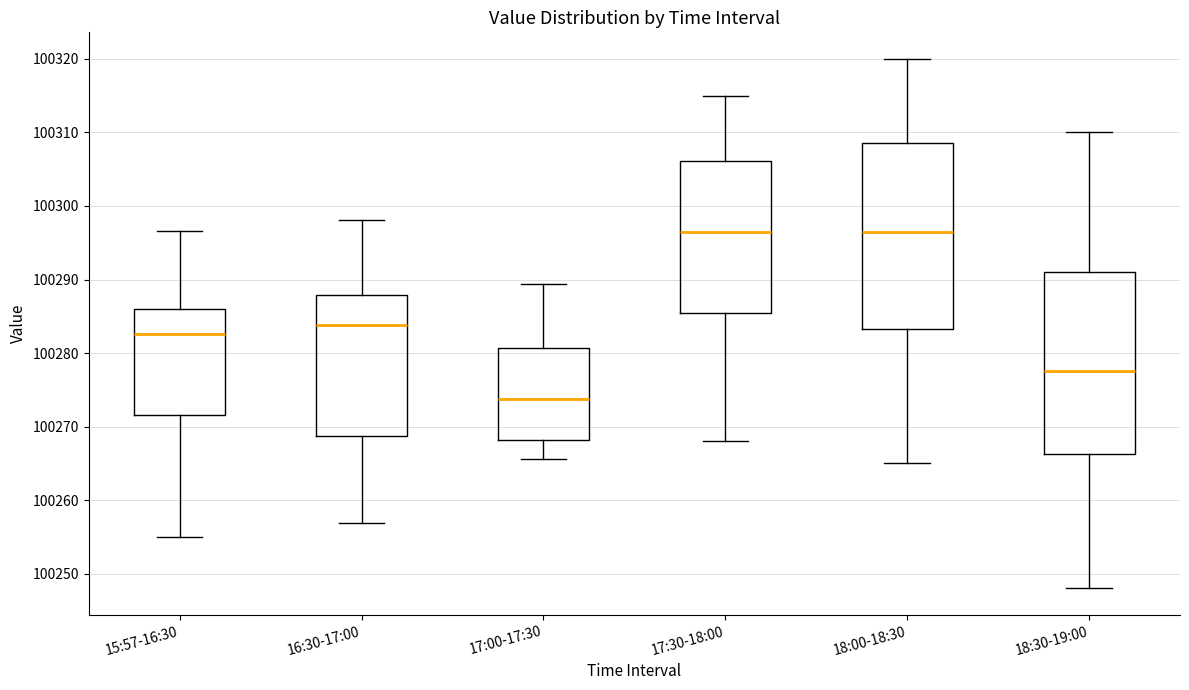

Reading left to right, transcribe this box plot: for each box, give where its median line is, the range the box spans, and where its two whiskers end, as read against the y-axis. The values are not printed on the chart, so give them approximately, as read against the axis.

15:57-16:30: median 100283, box 100272 to 100286, whiskers 100255 to 100297
16:30-17:00: median 100284, box 100269 to 100288, whiskers 100257 to 100298
17:00-17:30: median 100274, box 100268 to 100281, whiskers 100266 to 100289
17:30-18:00: median 100297, box 100286 to 100306, whiskers 100268 to 100315
18:00-18:30: median 100297, box 100283 to 100309, whiskers 100265 to 100320
18:30-19:00: median 100278, box 100266 to 100291, whiskers 100248 to 100310